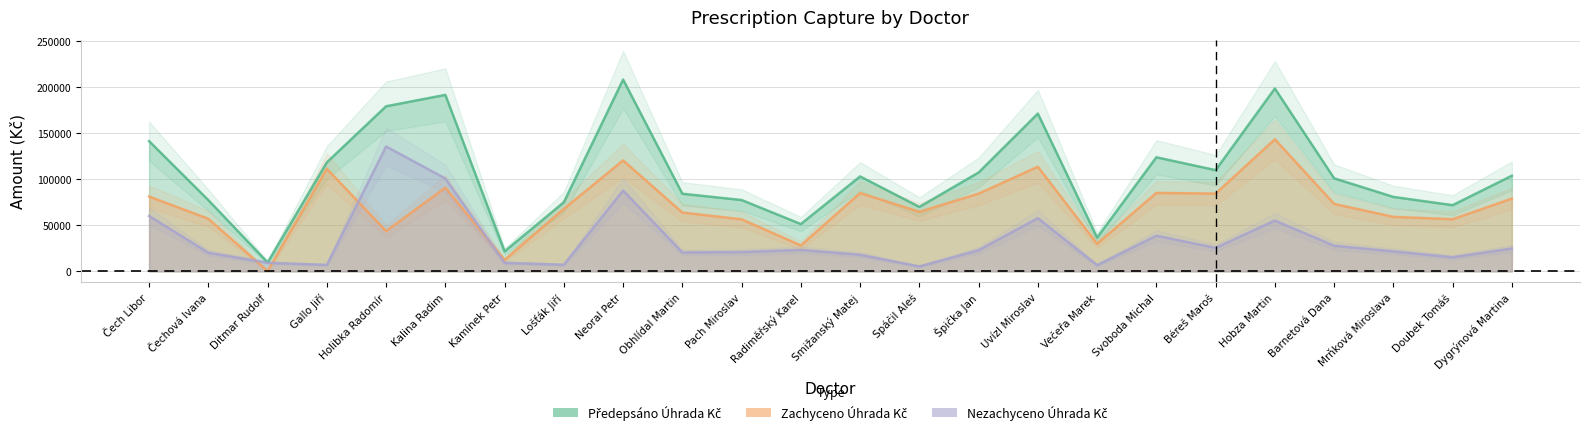

What is the maximum value shown in the chart?

208268.9